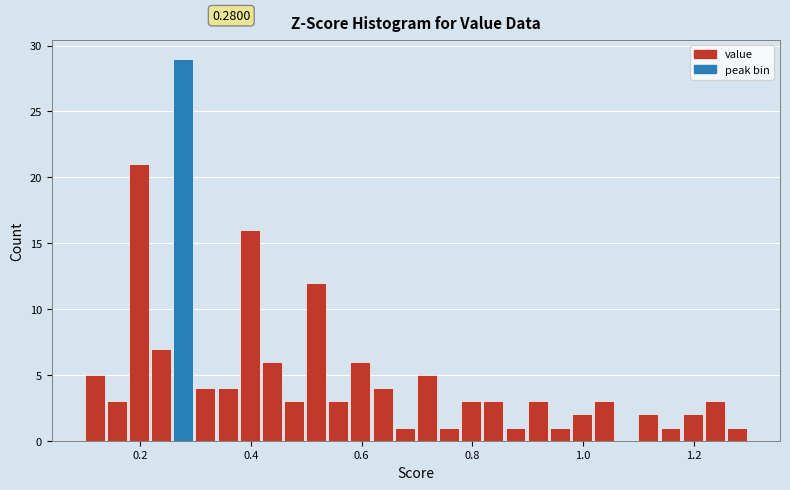

Read against the x-axis, roughly where is the centre of the tallest bar?

0.28